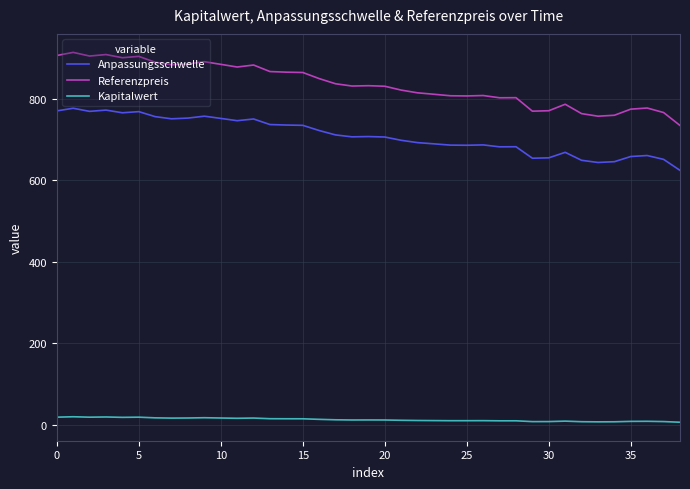

What is the lowest value of the Referenzpreis series?

735.0